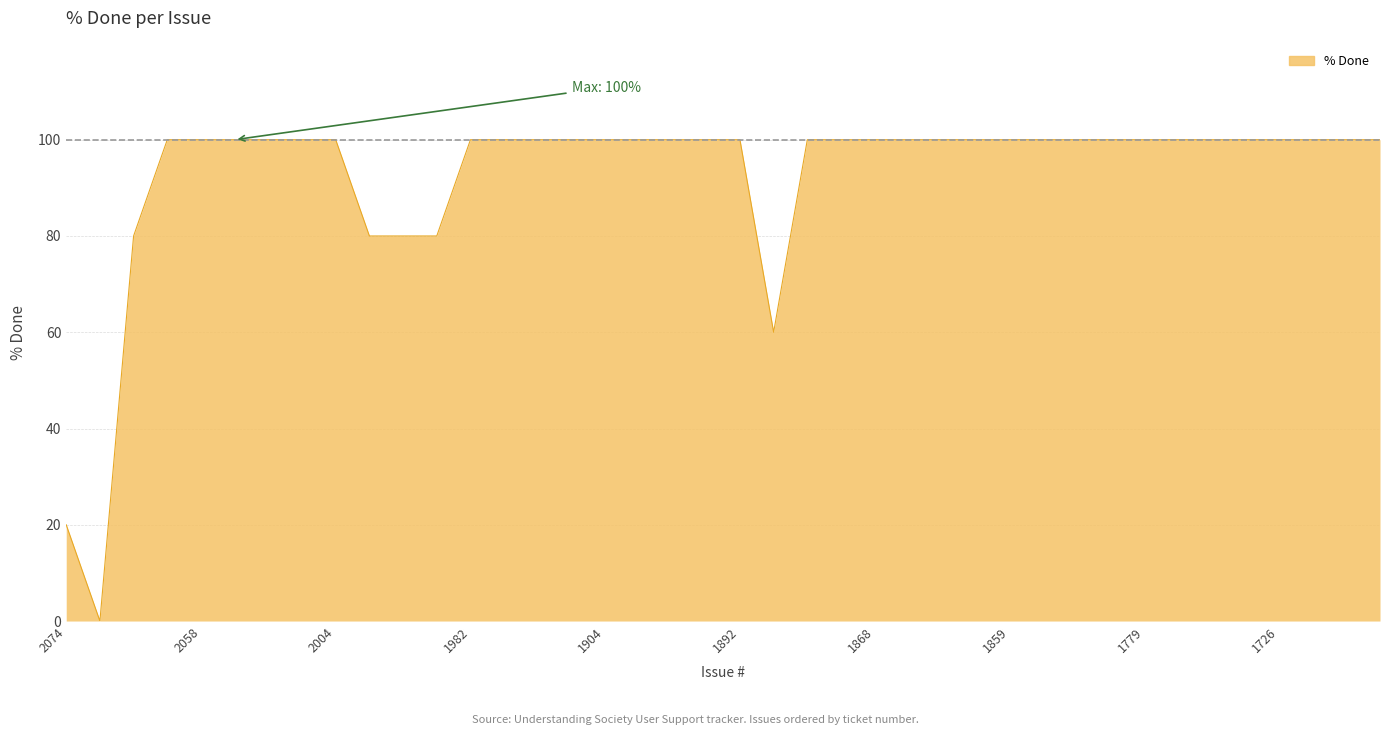

What is the maximum value shown in the chart?

100